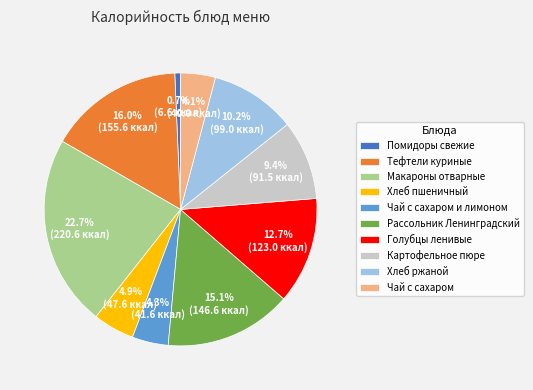

The Макароны отварные slice represents 23% of the pie. True or false?

True